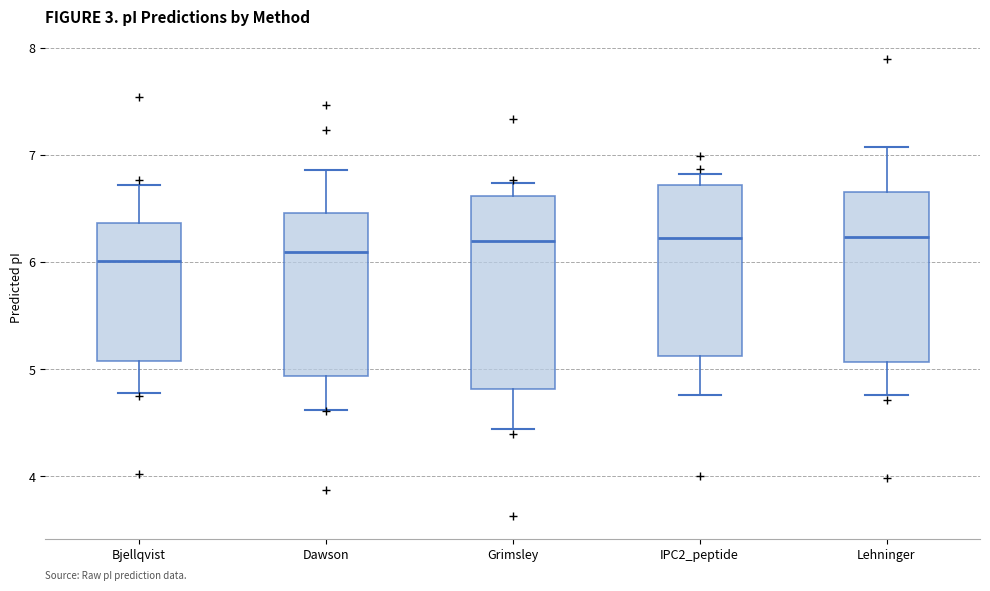

Which box is the tallest, from its lower edge to its upper edge?

Grimsley